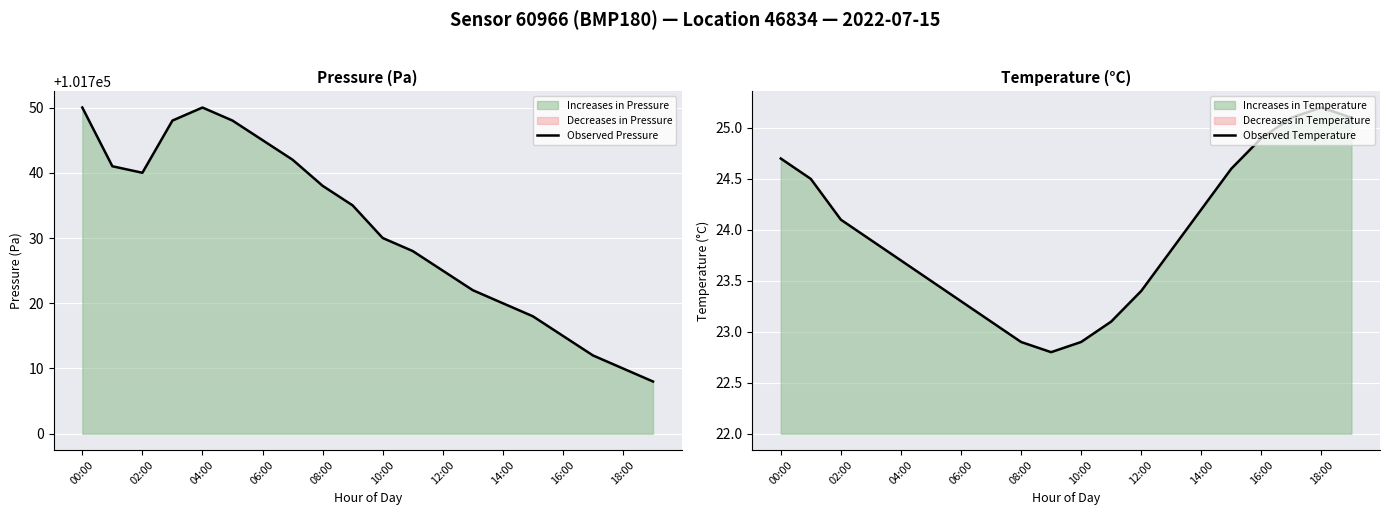

Reading left to right, list all the values displayed in this chart.

Observed Pressure: 101750.0	101741.0	101740.0	101748.0	101750.0	101748.0	101745.0	101742.0	101738.0	101735.0	101730.0	101728.0	101725.0	101722.0	101720.0	101718.0	101715.0	101712.0	101710.0	101708.0
Observed Temperature: 24.7	24.5	24.1	23.9	23.7	23.5	23.3	23.1	22.9	22.8	22.9	23.1	23.4	23.8	24.2	24.6	24.9	25.1	25.2	25.1